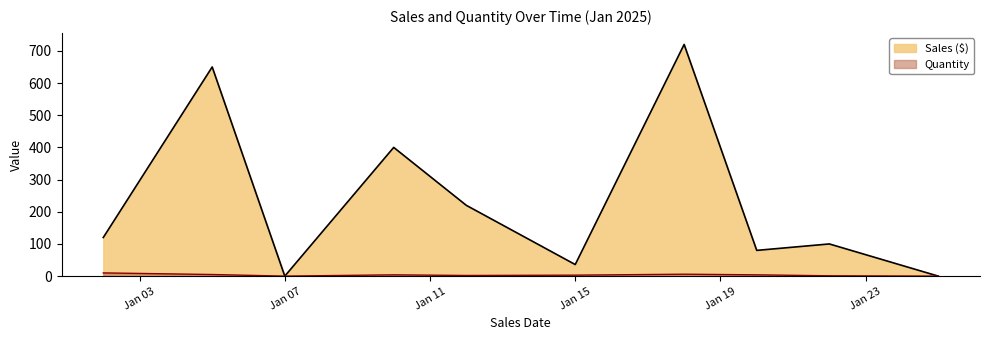

What is the difference between the maximum and second lowest values in the Sales ($) series?

720